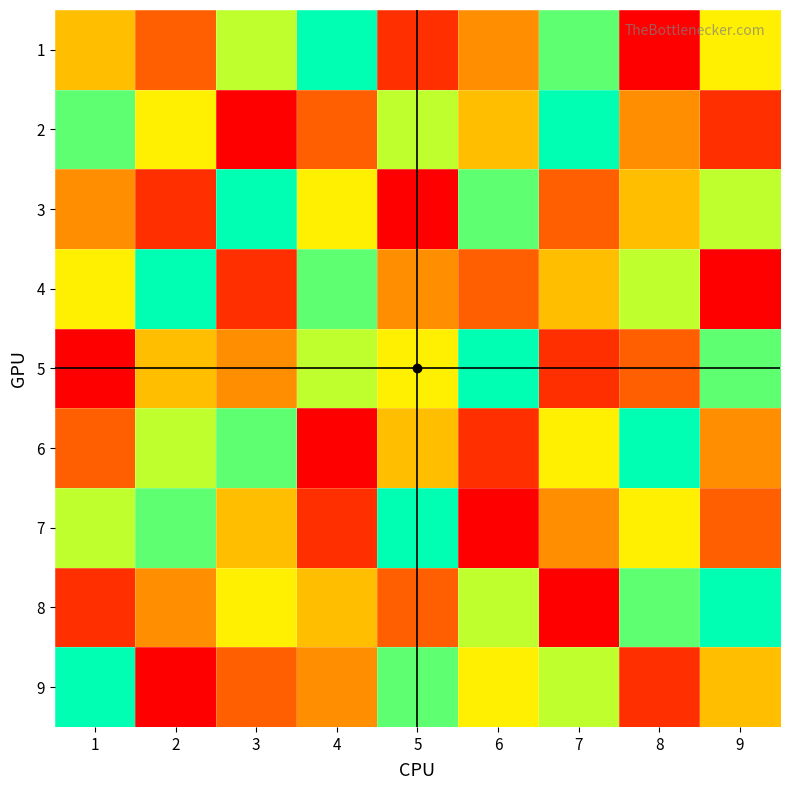

What is the smallest value displayed?

1